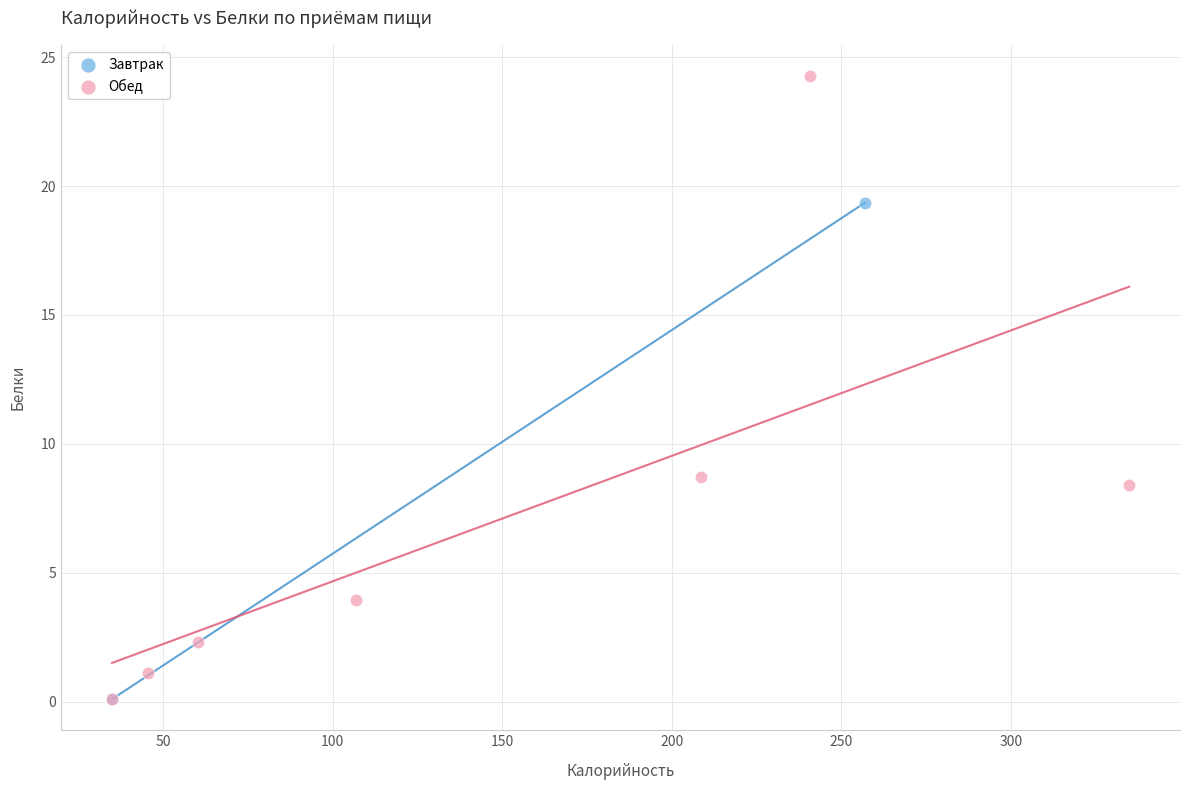

What are all the series names shown in the legend?

Завтрак, Обед